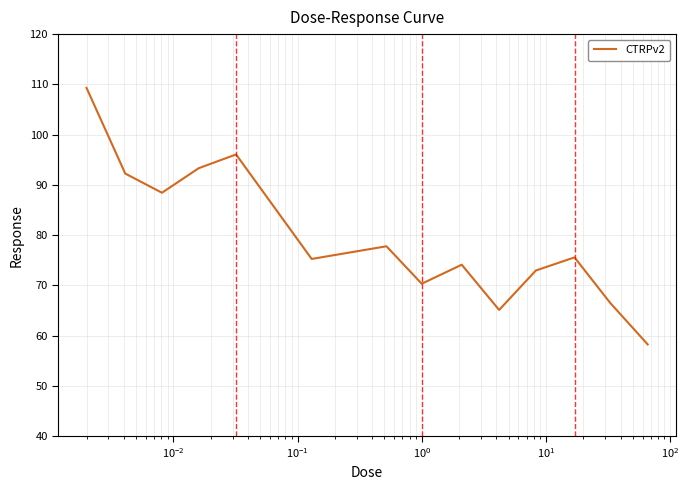

Is this an area chart (filled region under the line)?

No